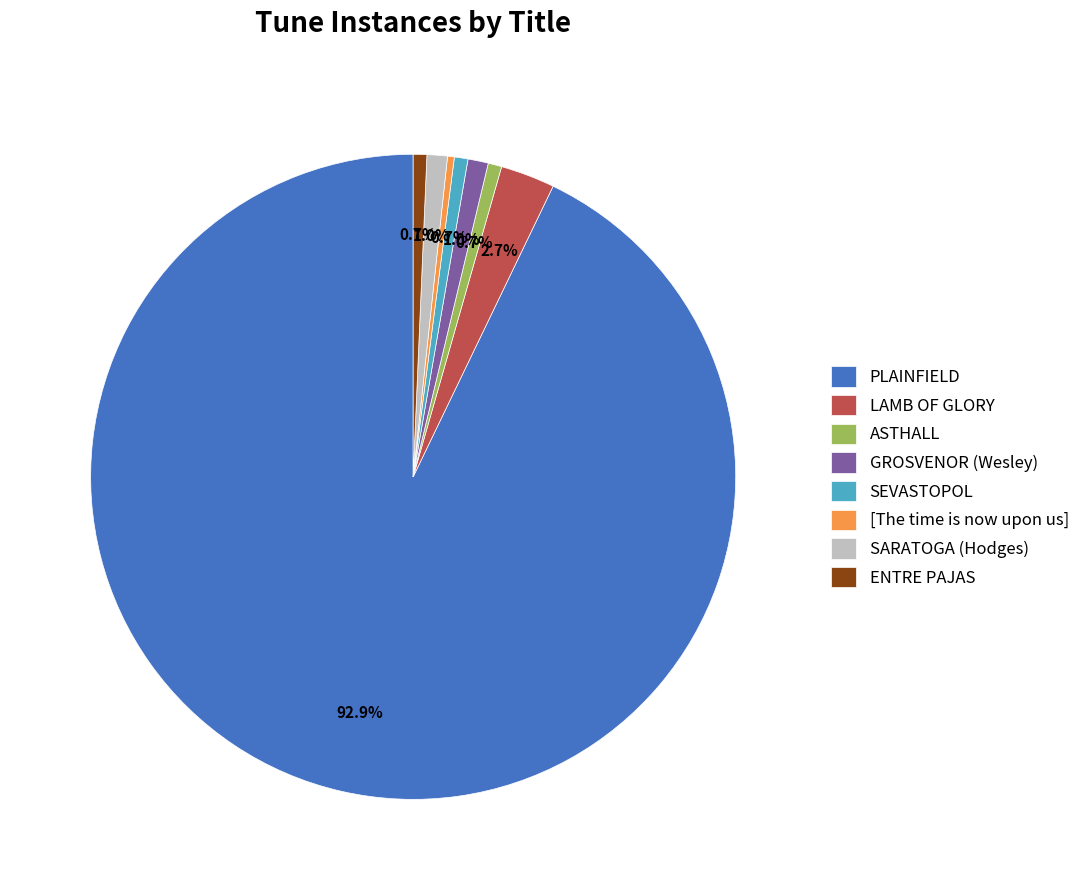

Approximately how many times larger is the value at [The time is now upon us] compared to GROSVENOR (Wesley)?

0.3